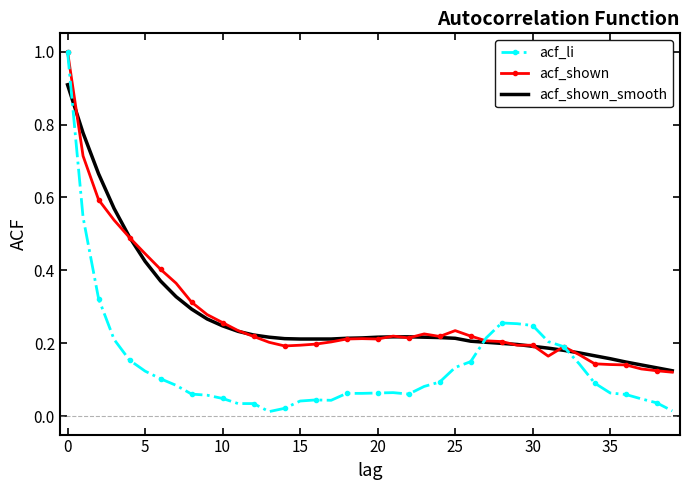

Which series has the largest range (max minus min)?

acf_li